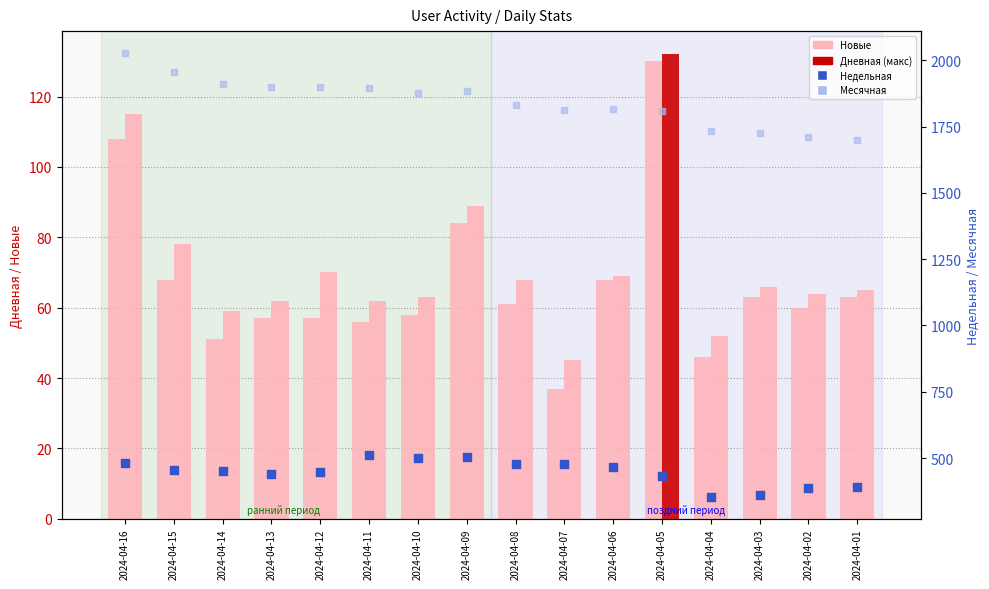

What are all the series names shown in the legend?

Новые, Дневная, Недельная, Месячная